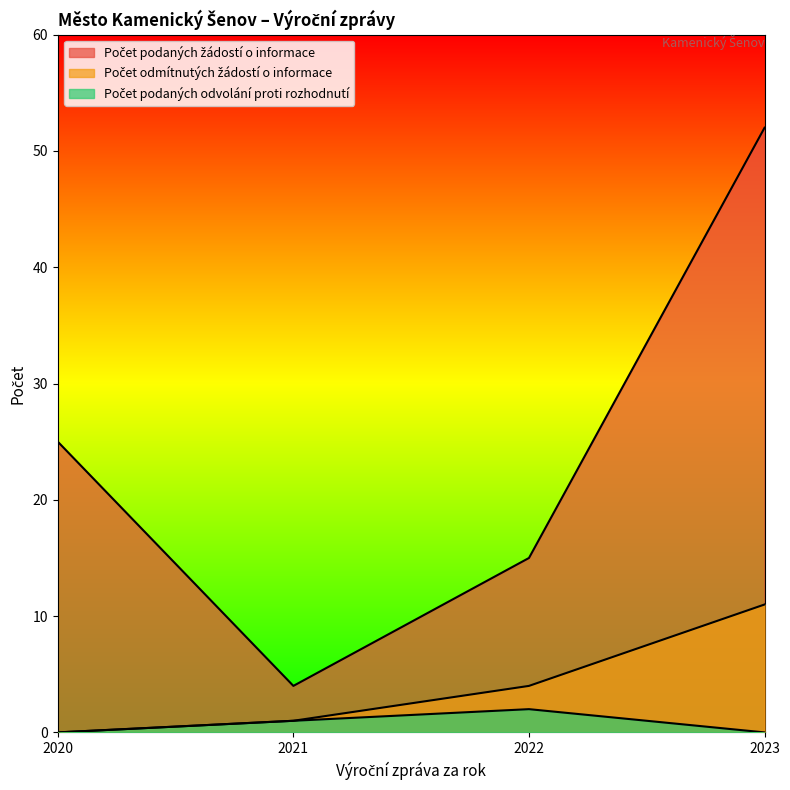

What is the value of the Počet podaných žádostí o informace point at the 1st from the left?

25